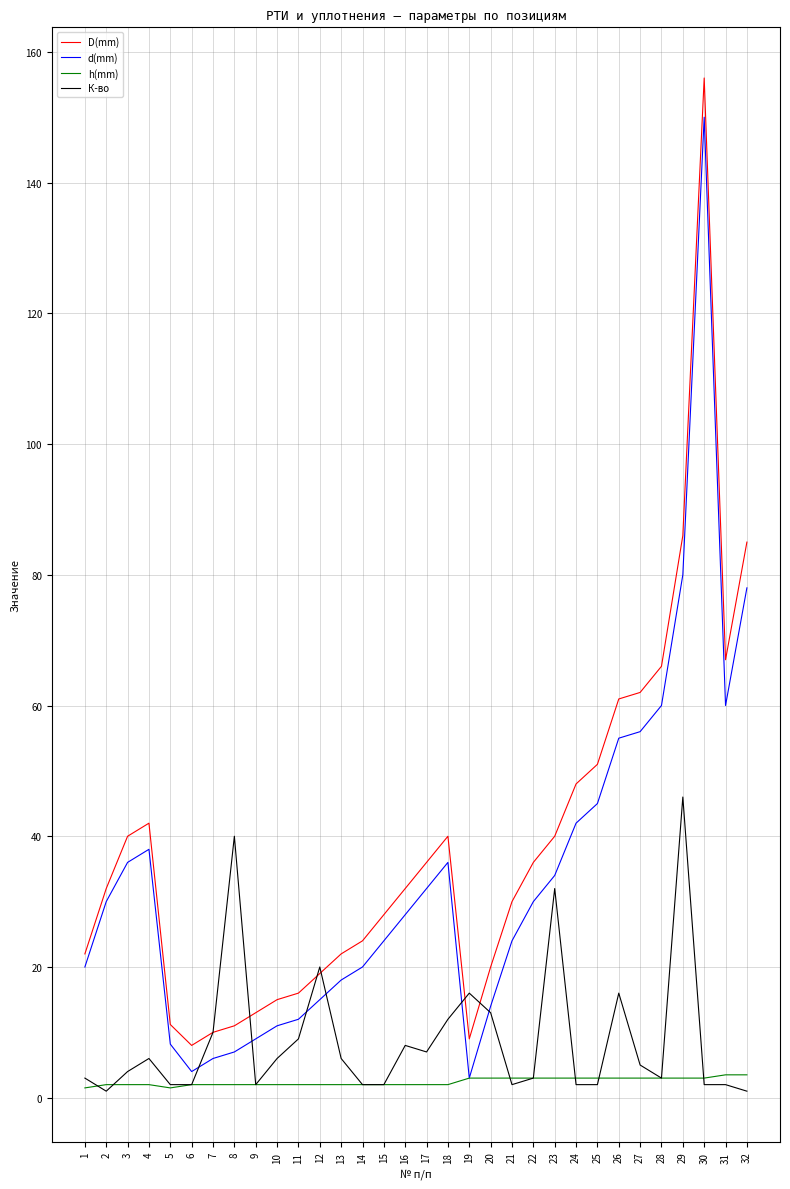

Does the chart display data point markers on the line(s)?

No